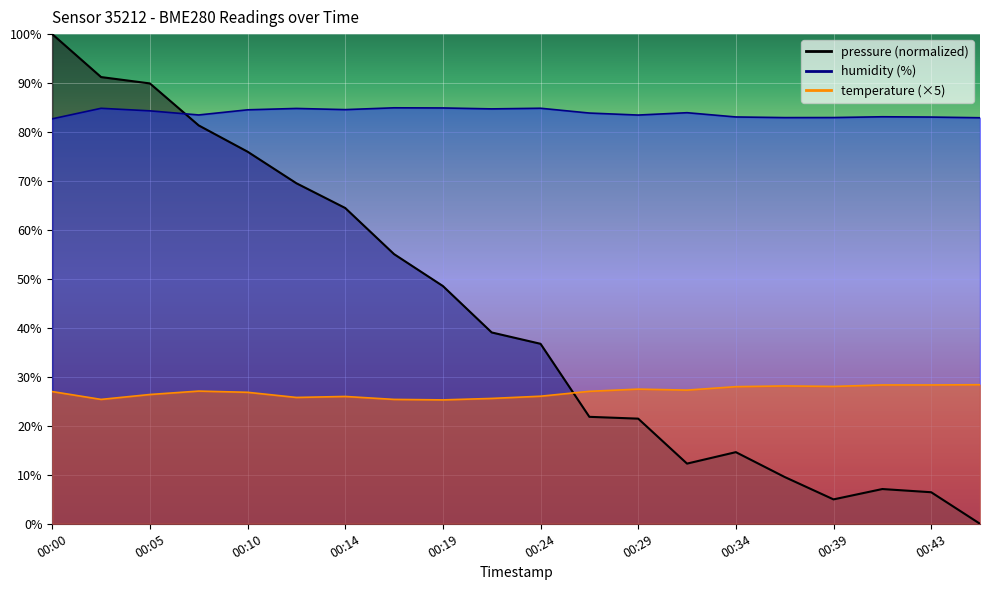

Rank the series at 00:46 from lowest to highest value.

pressure, temperature, humidity